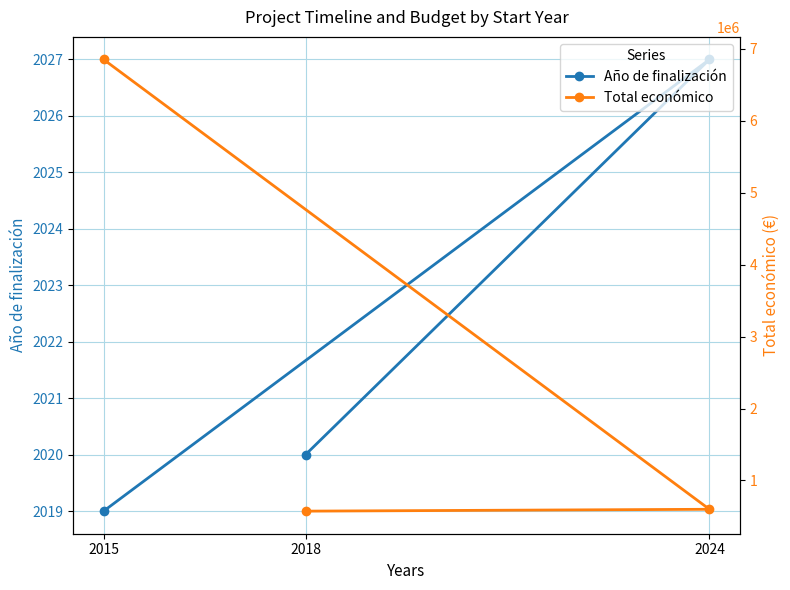

How many data points in Total económico are above 599792?

1